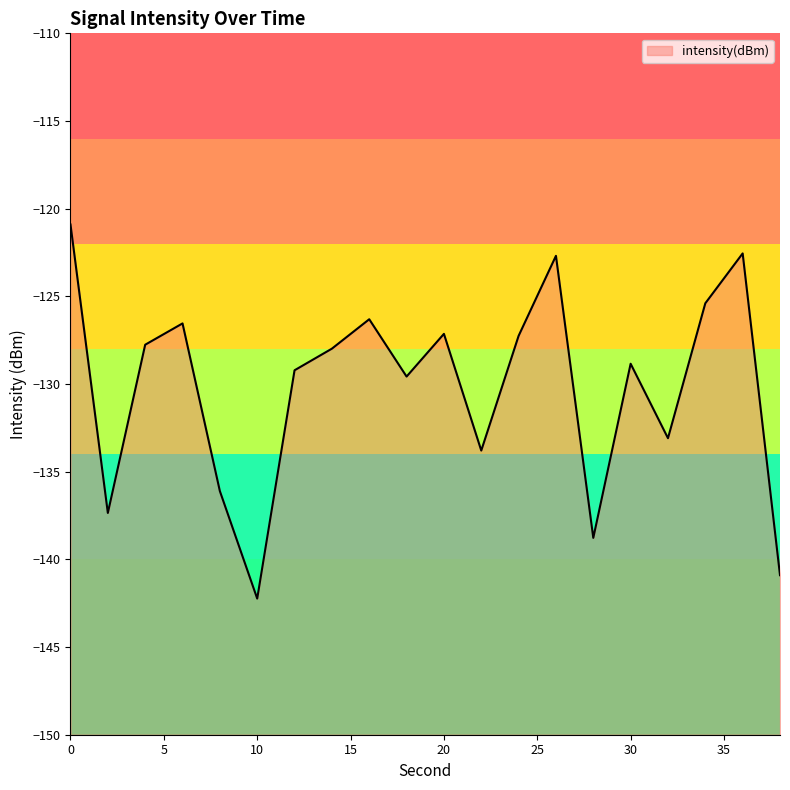

What is the greatest value displayed?

-120.9